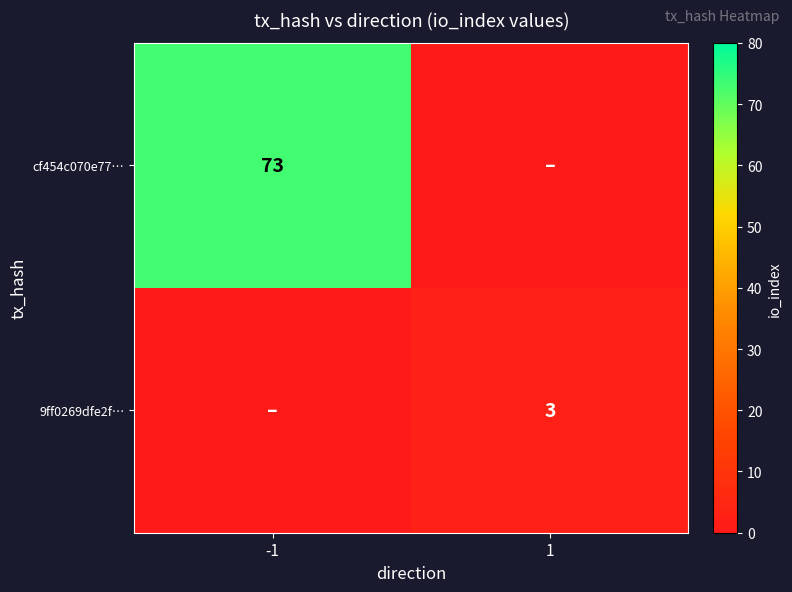

True or false: 9ff0269dfe2f… has a value of 4 at 1.

False